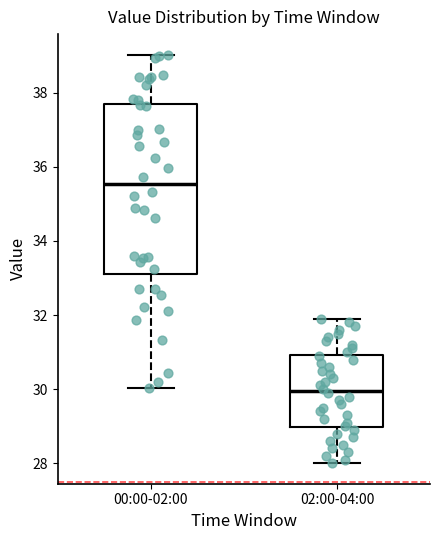

Reading left to right, transcribe this box plot: for each box, give where its median line is, the range the box spans, and where its two whiskers end, as read against the y-axis. The values are not printed on the chart, so give them approximately, as read against the axis.

00:00-02:00: median 35.6, box 33.0 to 37.8, whiskers 30.0 to 39.0
02:00-04:00: median 30.0, box 29.0 to 31.0, whiskers 28.0 to 32.0